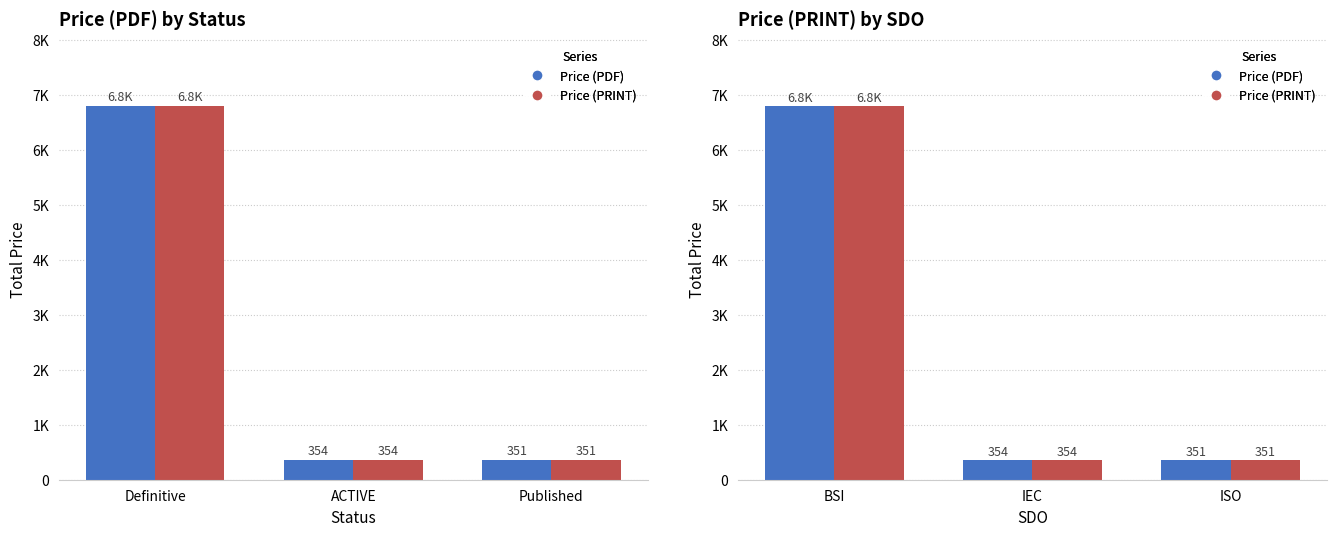

The value of Price (PRINT) at IEC is 470. True or false?

False